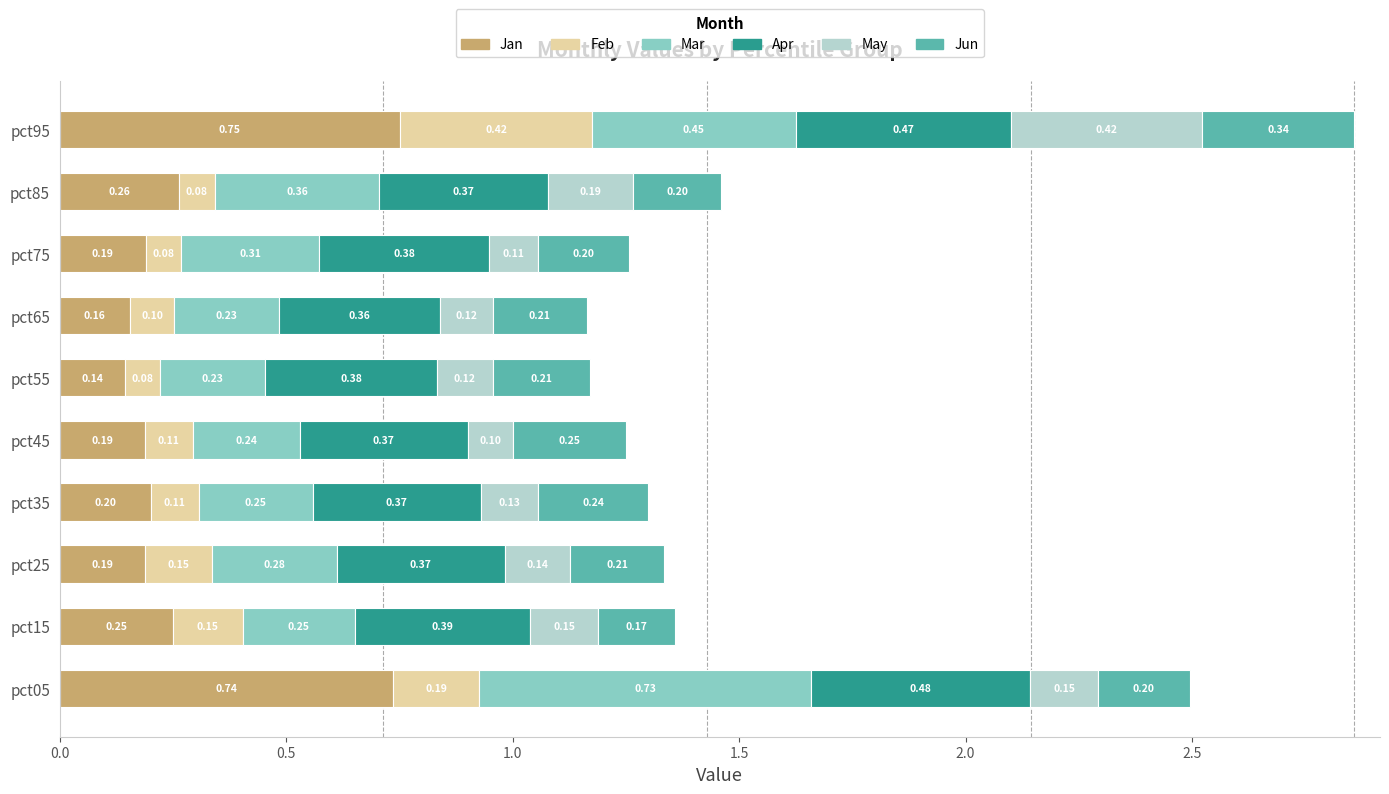

At which category is the sum across all series the highest?

pct95